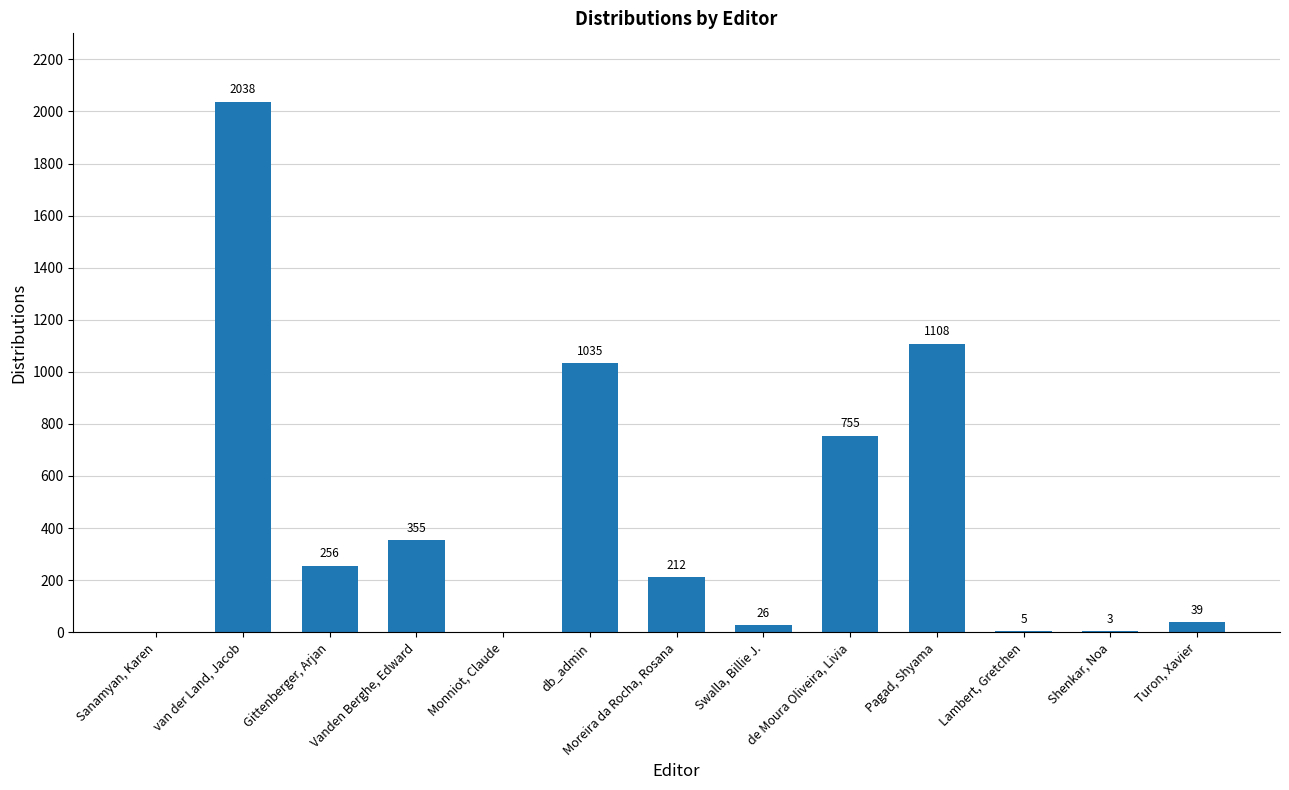

True or false: the data shows 1035 at db_admin.

True